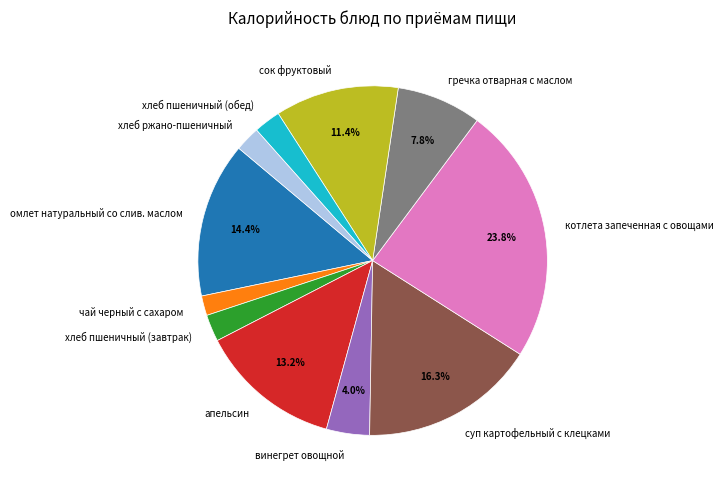

To the nearest percent, what portion does хлеб ржано-пшеничный represent?

2%